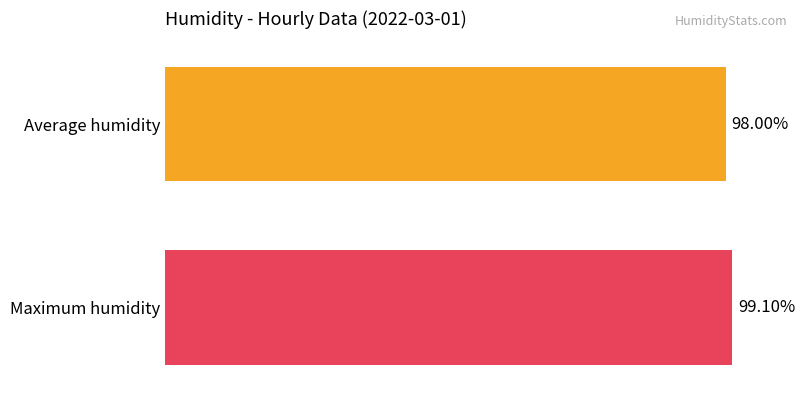

List the series in order of their peak value, lowest first.

Average humidity, Maximum humidity